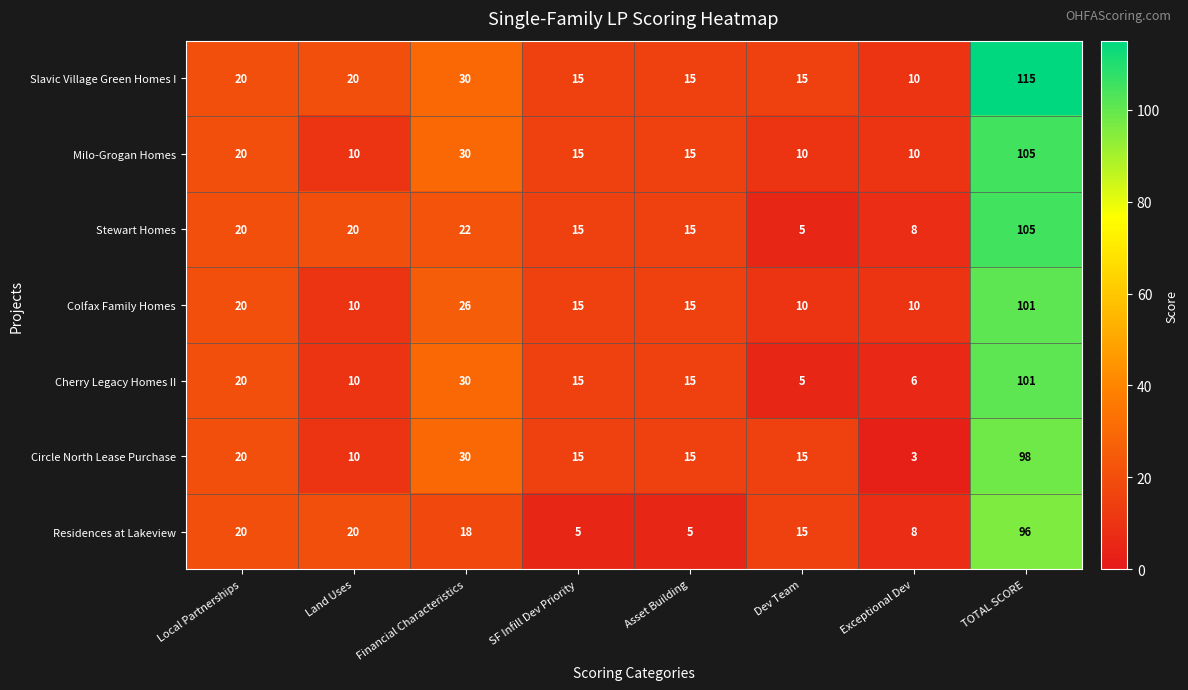

Which series has the largest range (max minus min)?

Slavic Village Green Homes I